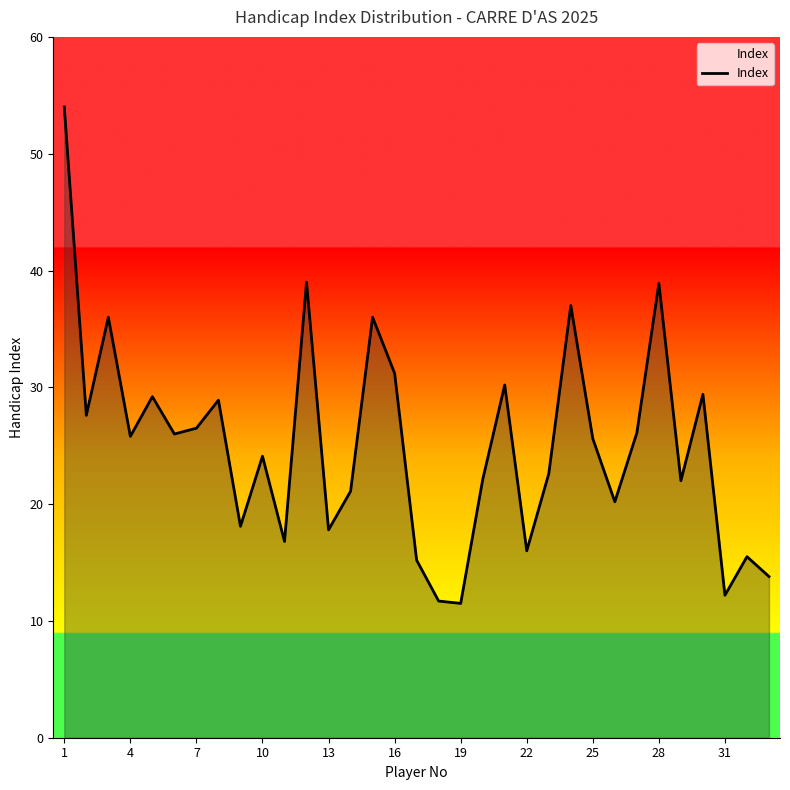

What is the smallest value displayed?

11.5